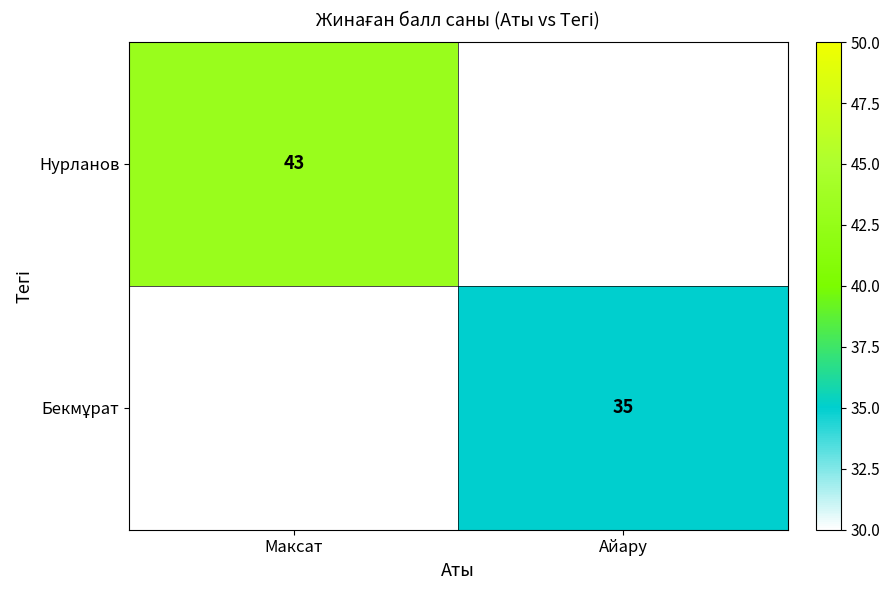

True or false: Нурланов has a value of 68 at Максат.

False